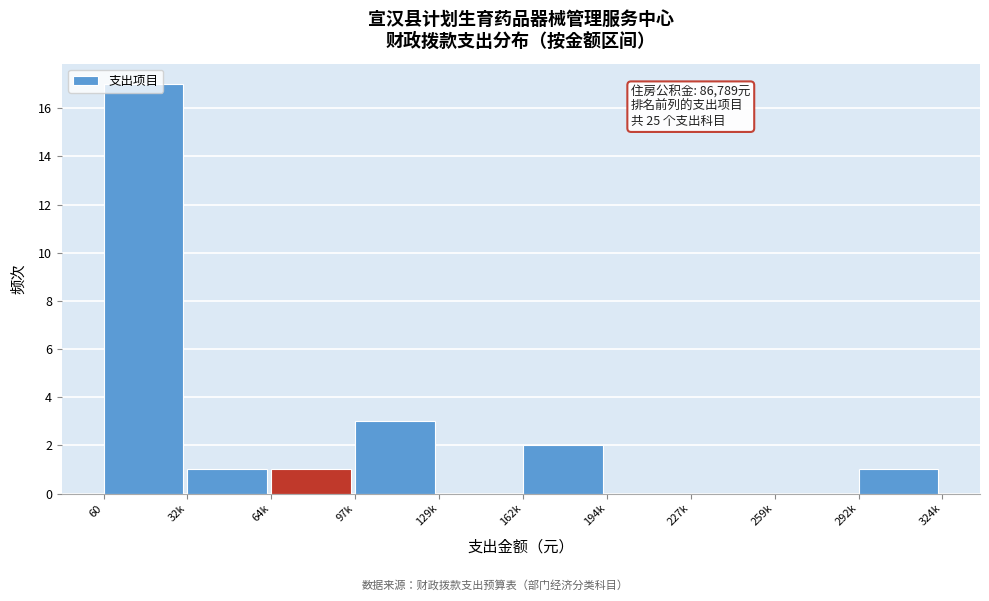

Is it true that the value at 60 is 17?

True